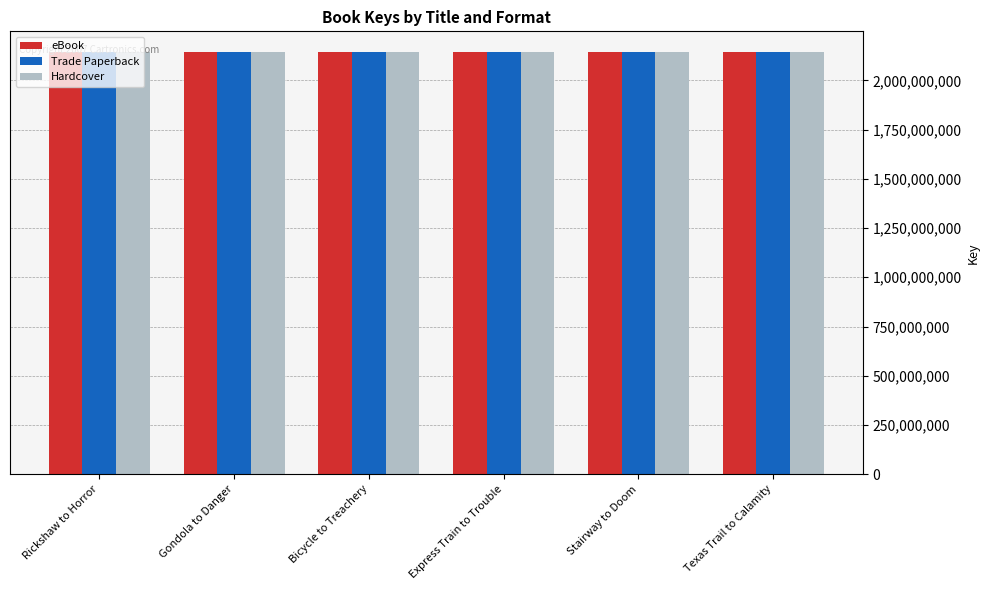

The Trade Paperback series shows 3188275016 at Stairway to Doom. True or false?

False